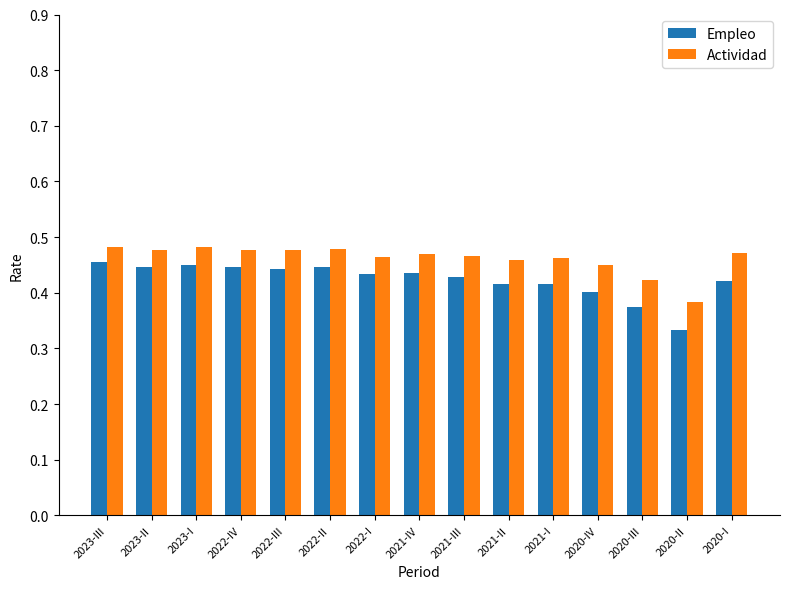

Which series has the largest range (max minus min)?

Empleo